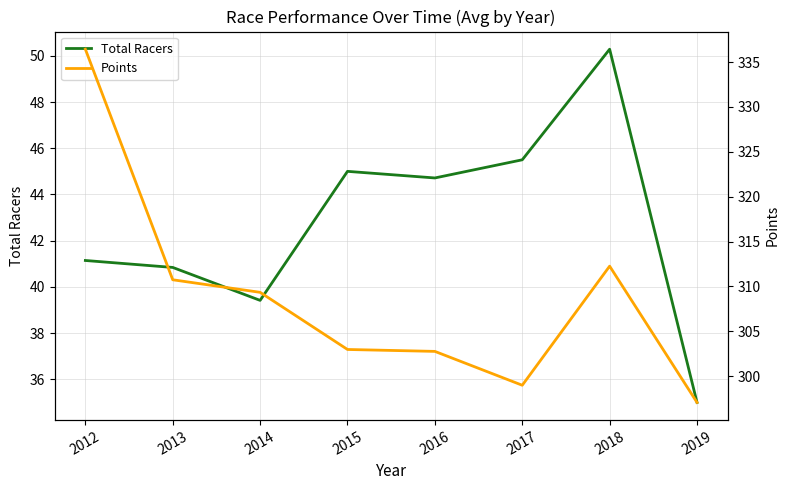

What is the approximate value of Total Racers at 2016?

44.7